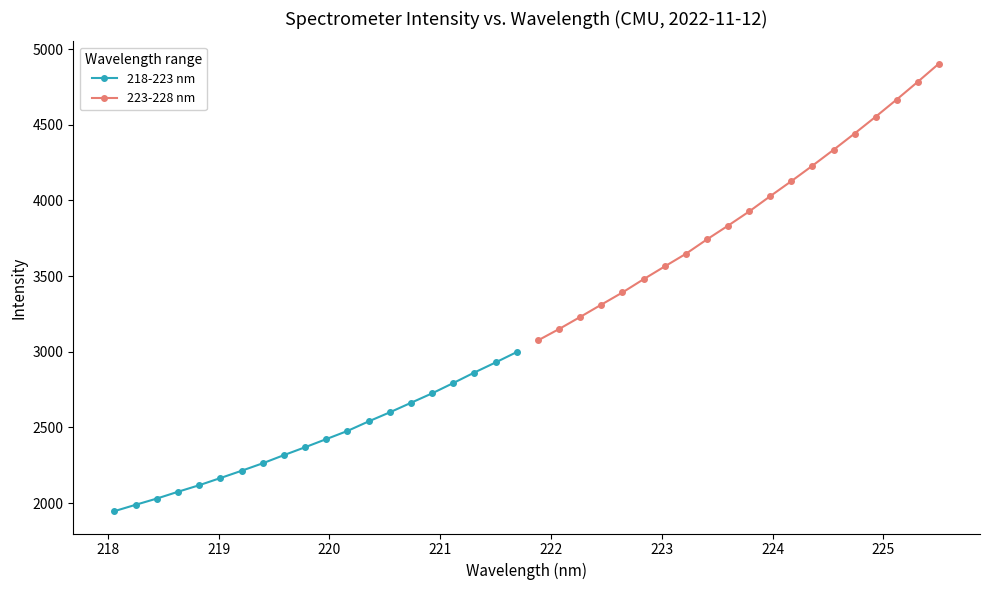

Reading left to right, what are all the values shown in this chart?

218-223 nm: 1946.5	1988.5	2029.6	2074.6	2117.8	2165.1	2213.1	2262.8	2316.6	2368.7	2422.4	2476.3	2539.4	2599.3	2662.1	2724.8	2792.8	2862.5	2928.9	2997.6
223-228 nm: 3074.3	3149.7	3229.5	3310.9	3391.5	3479.1	3563.5	3646.9	3742.4	3833.4	3927.3	4028.7	4127.5	4229.3	4334.1	4441.9	4552.7	4666.5	4783.3	4903.1